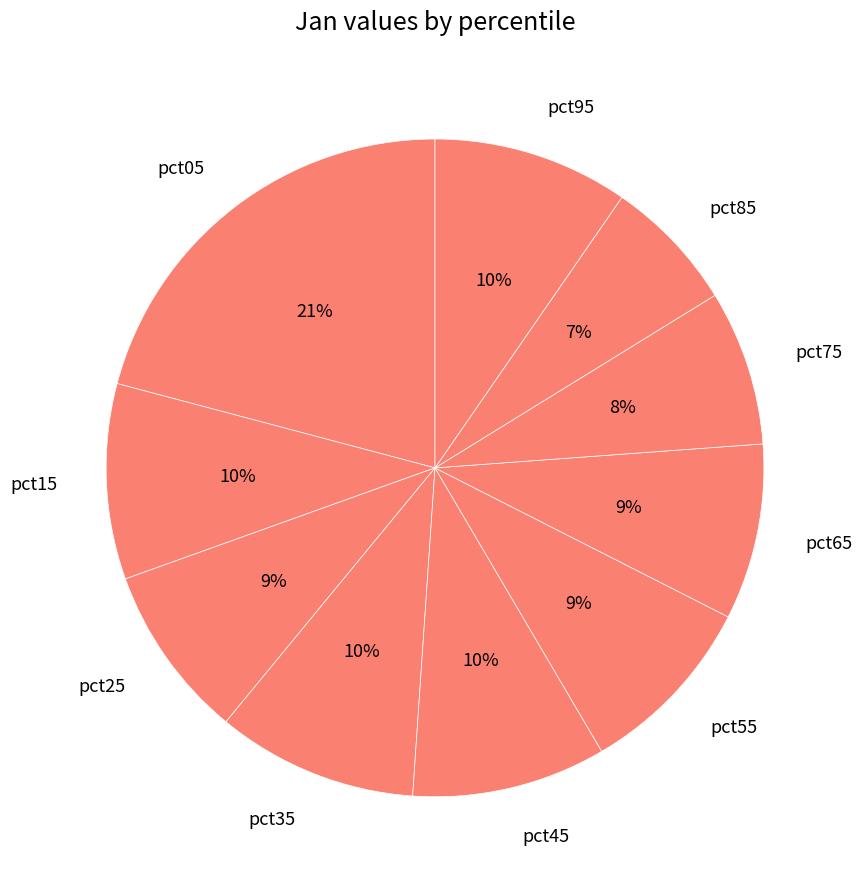

True or false: pct25 accounts for 1% of the total.

False